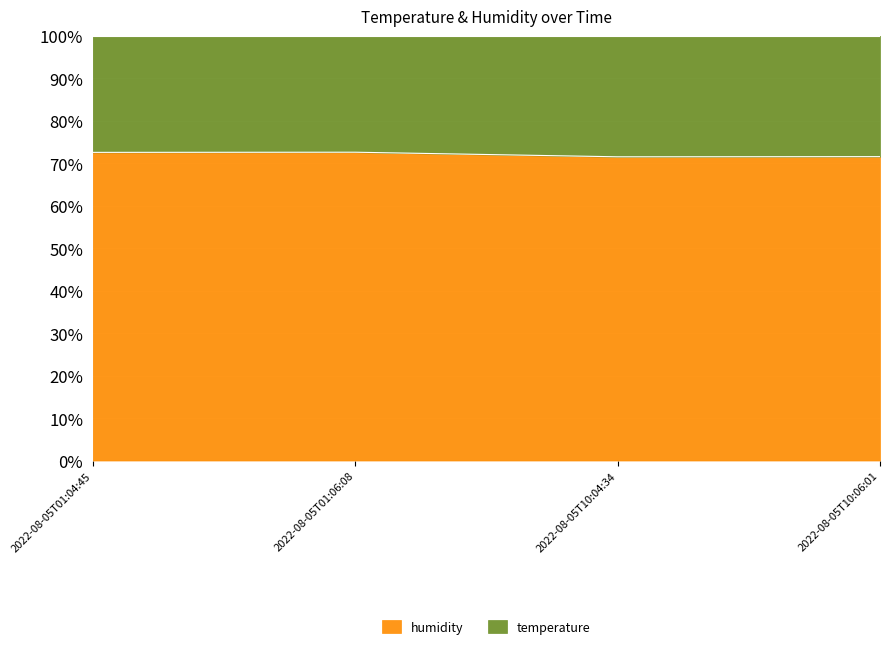

What is the value of the 4th point from the left?

71.6